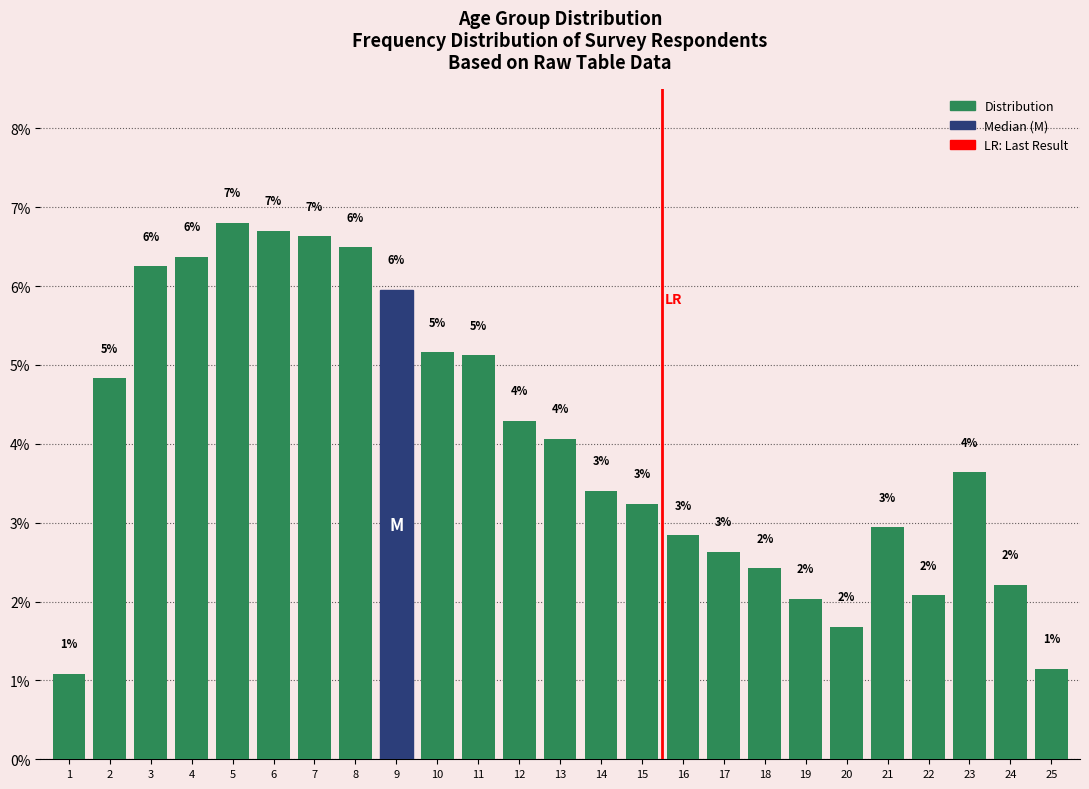

How many bars are there in total?

25